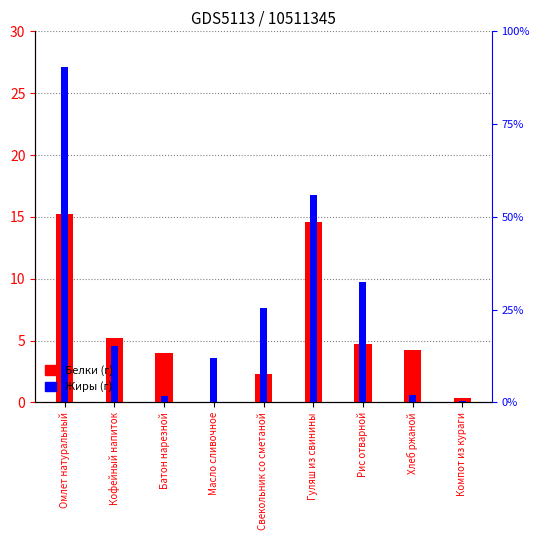

Which has a higher value, Омлет натуральный or Кофейный напиток?

Омлет натуральный